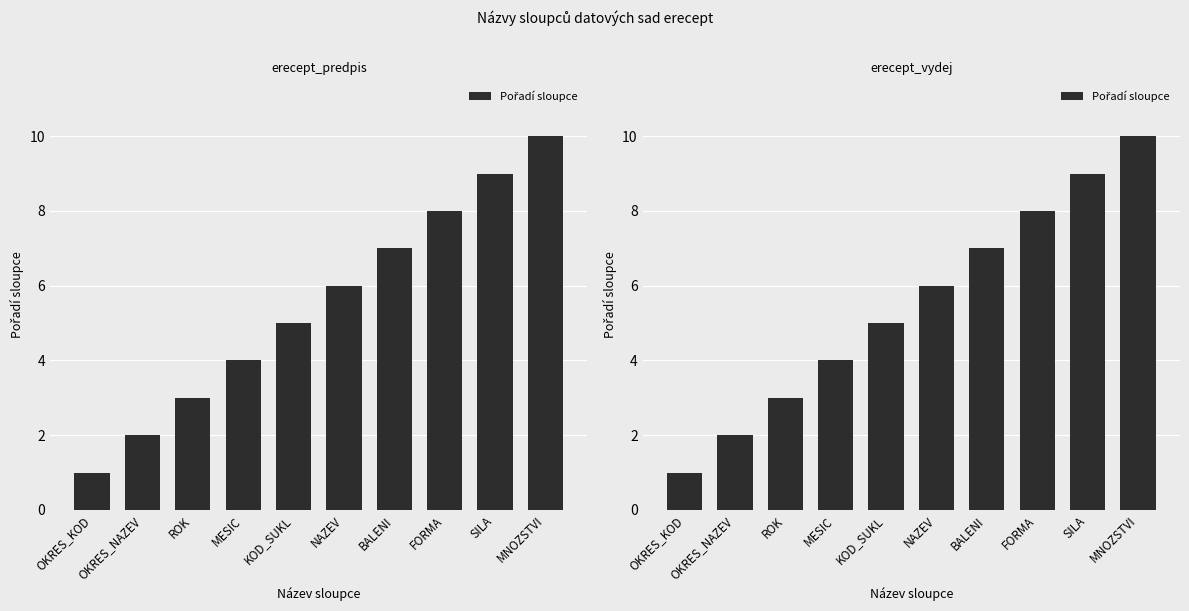

What is the maximum value shown in the chart?

10